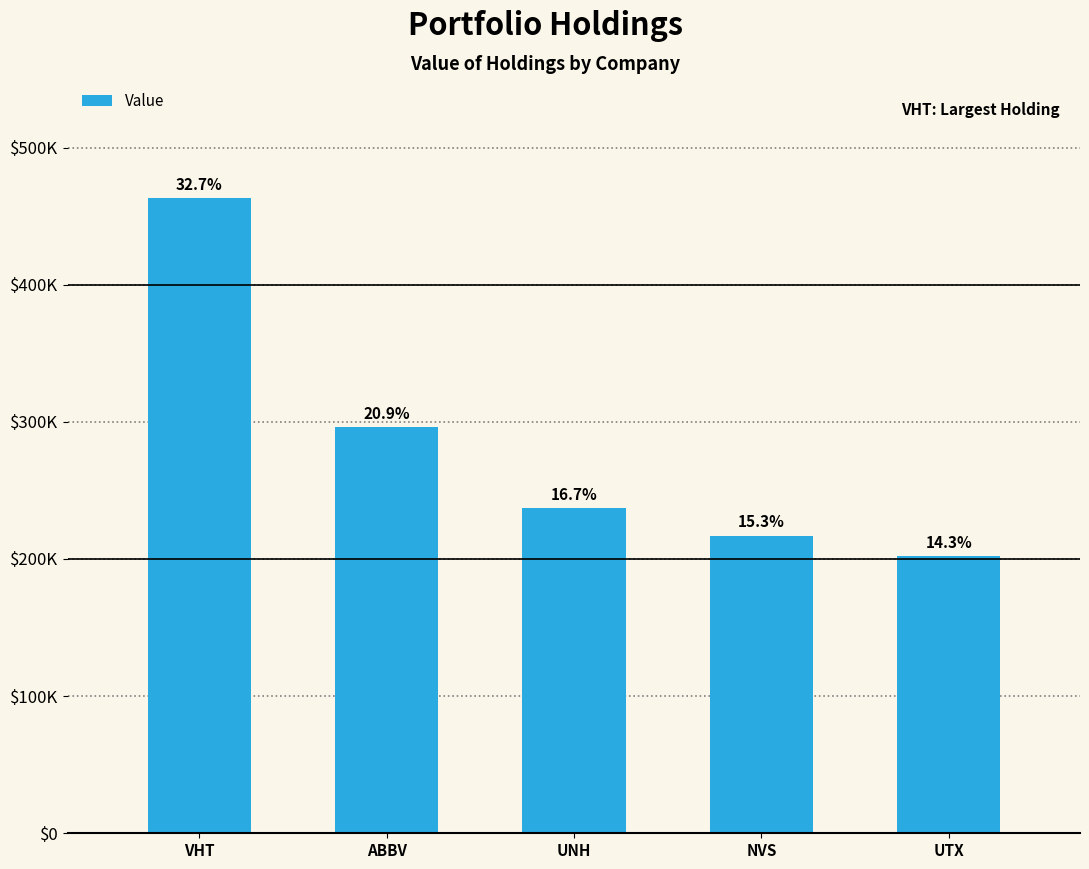

Rank the categories by value from lowest to highest.

UTX, NVS, UNH, ABBV, VHT